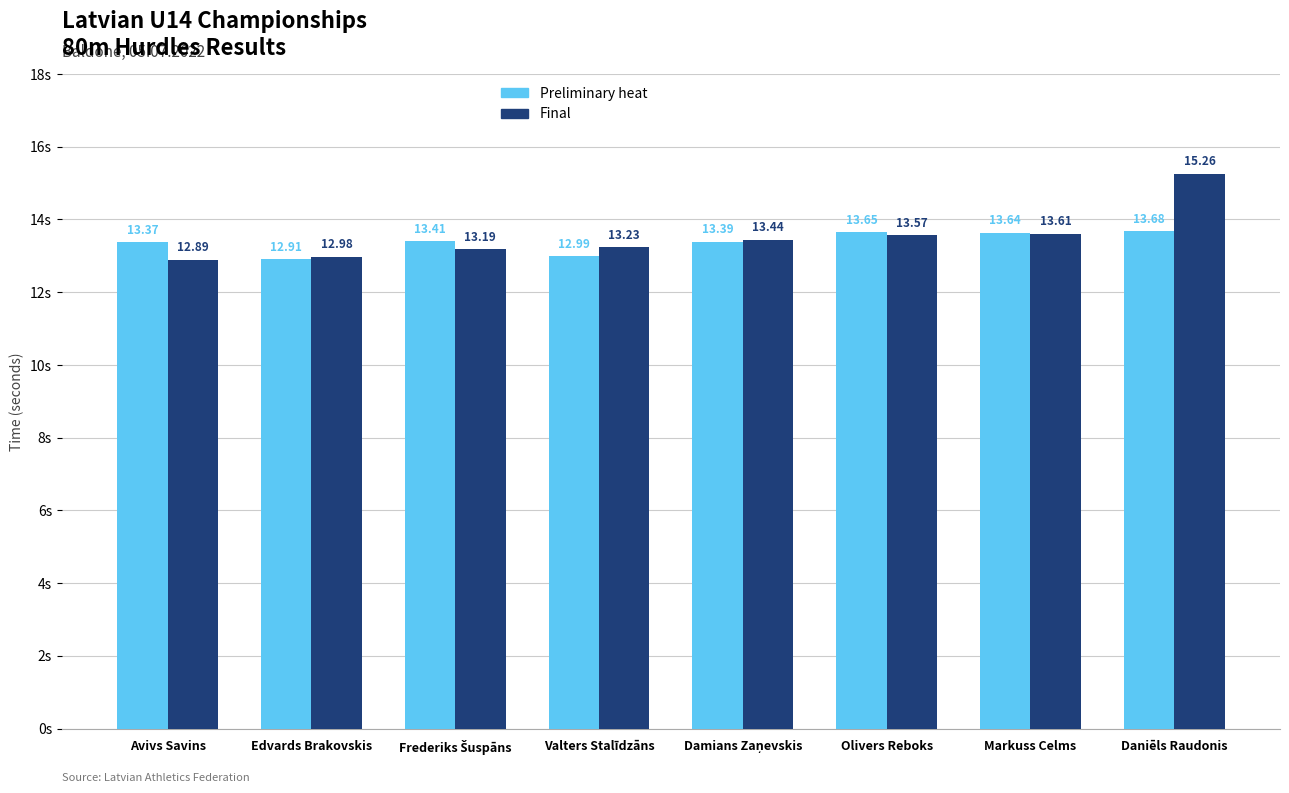

Reading left to right, extract all data points from this chart.

Preliminary heat: 13.4	12.9	13.4	13.0	13.4	13.7	13.6	13.7
Final: 12.9	13.0	13.2	13.2	13.4	13.6	13.6	15.3